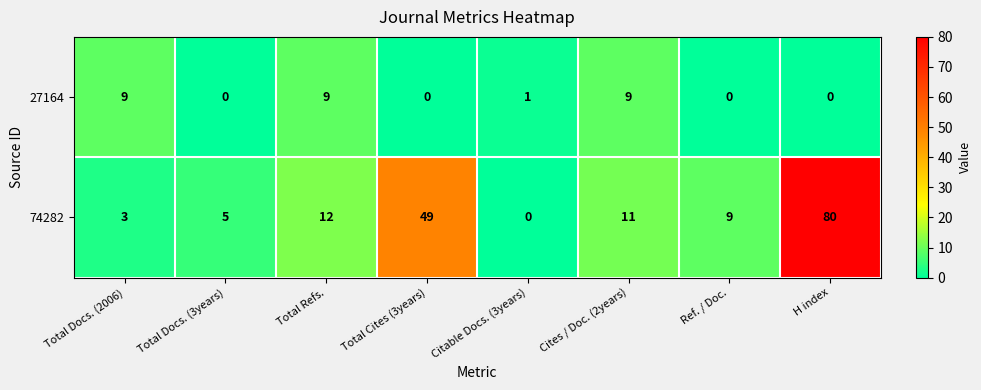

What is the difference between the maximum and minimum values in the 74282 series?

80